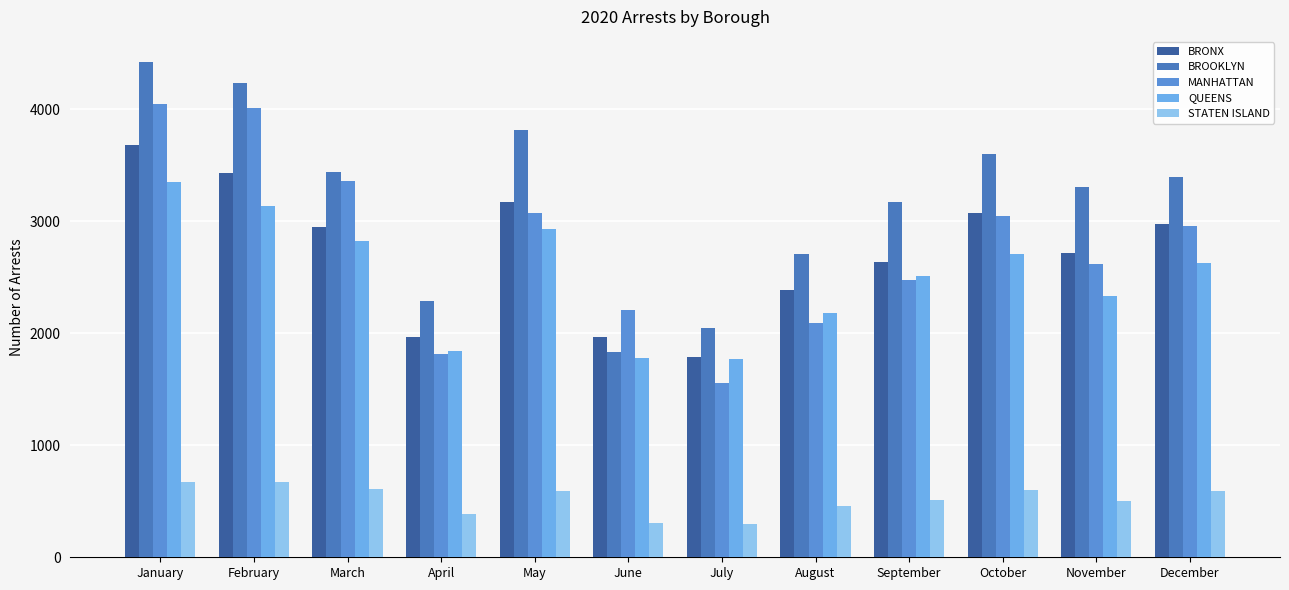

True or false: BROOKLYN has a value of 2051 at July.

True